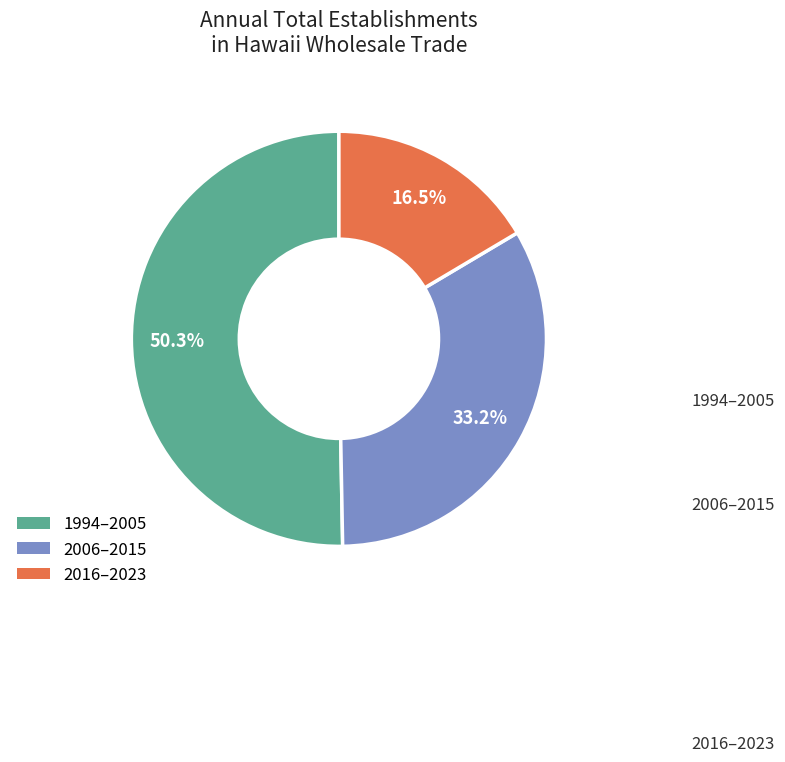

Is there any slice that represents more than half of the pie?

Yes